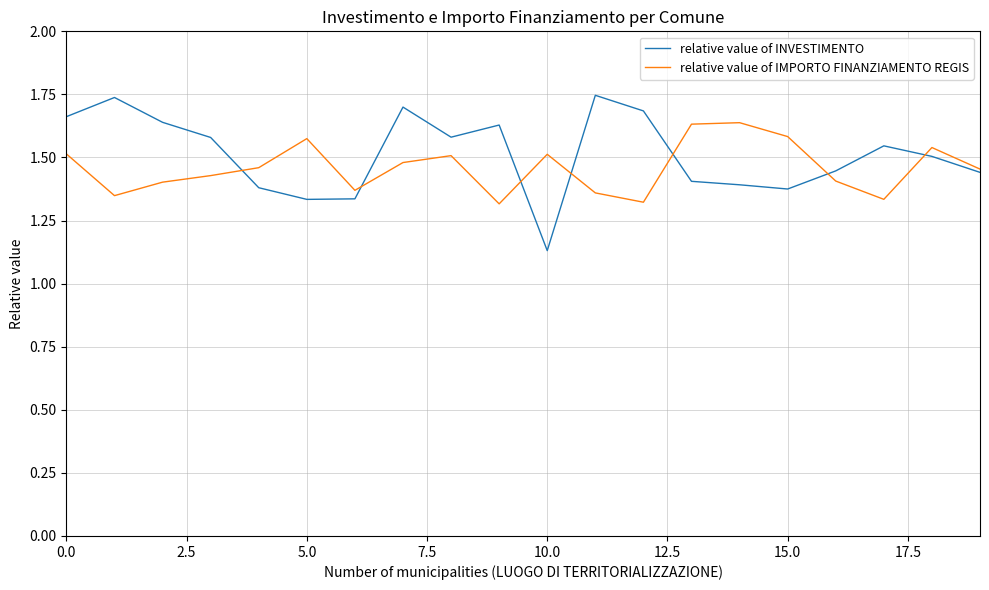

List the series in order of their peak value, highest first.

relative value of INVESTIMENTO, relative value of IMPORTO FINANZIAMENTO REGIS